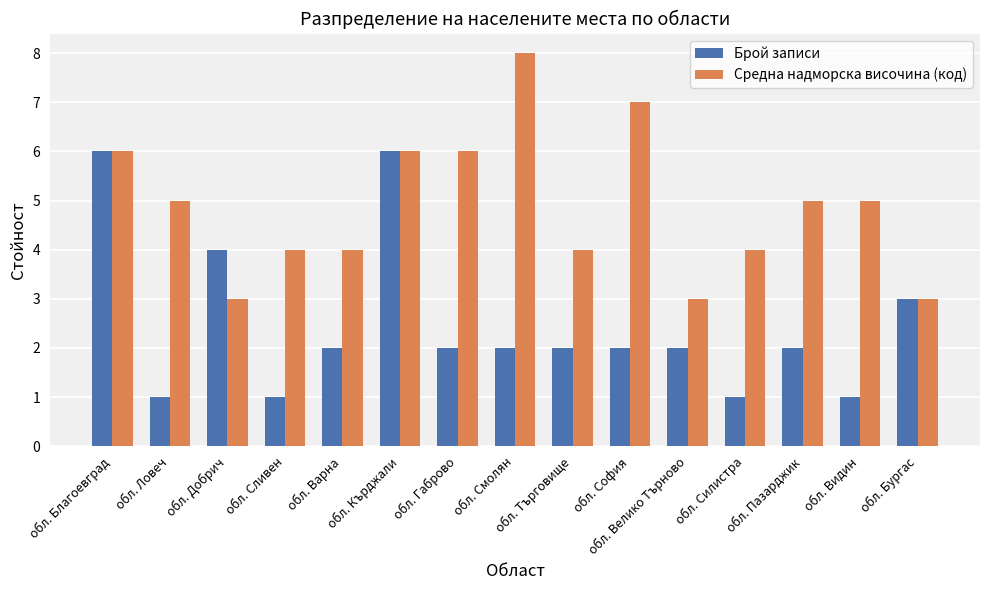

List the series in order of their peak value, lowest first.

Брой записи, Средна надморска височина (код)